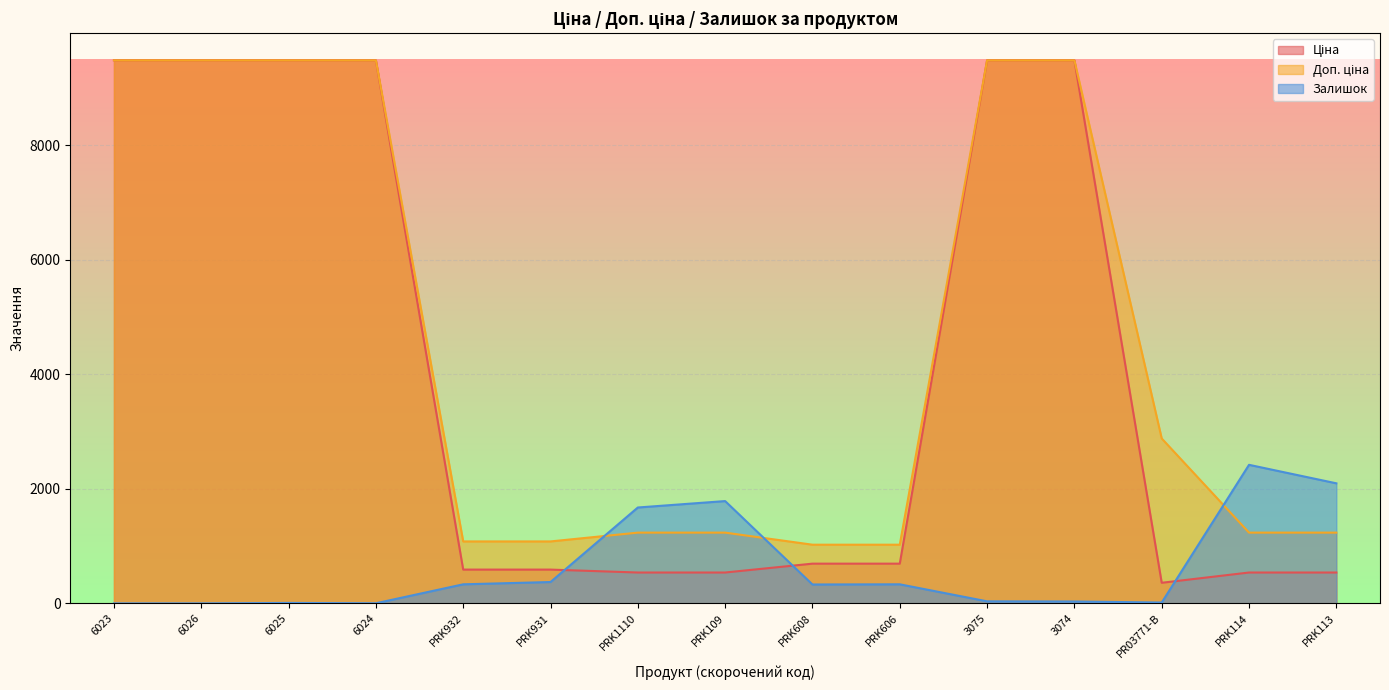

What is the highest value of the Залишок series?

2419.0